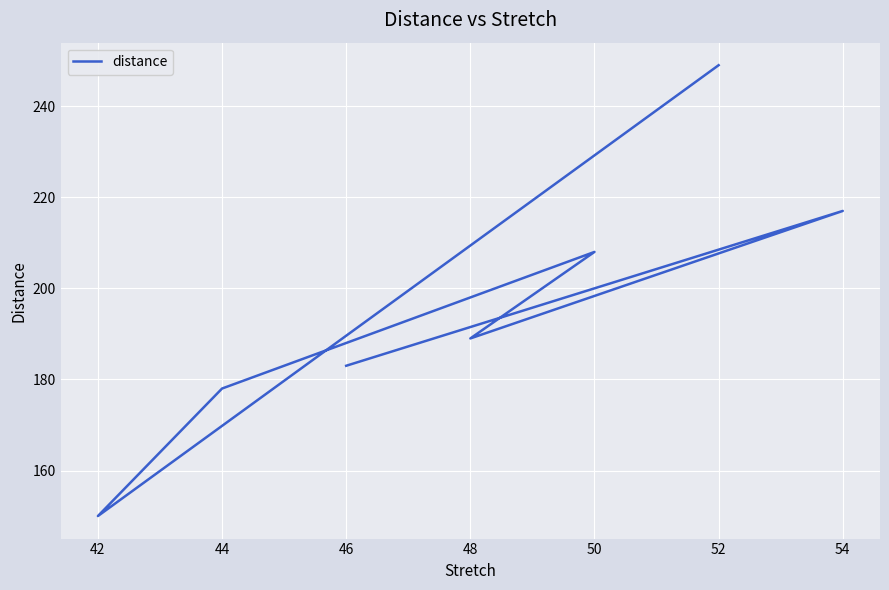

What is the greatest value displayed?

249